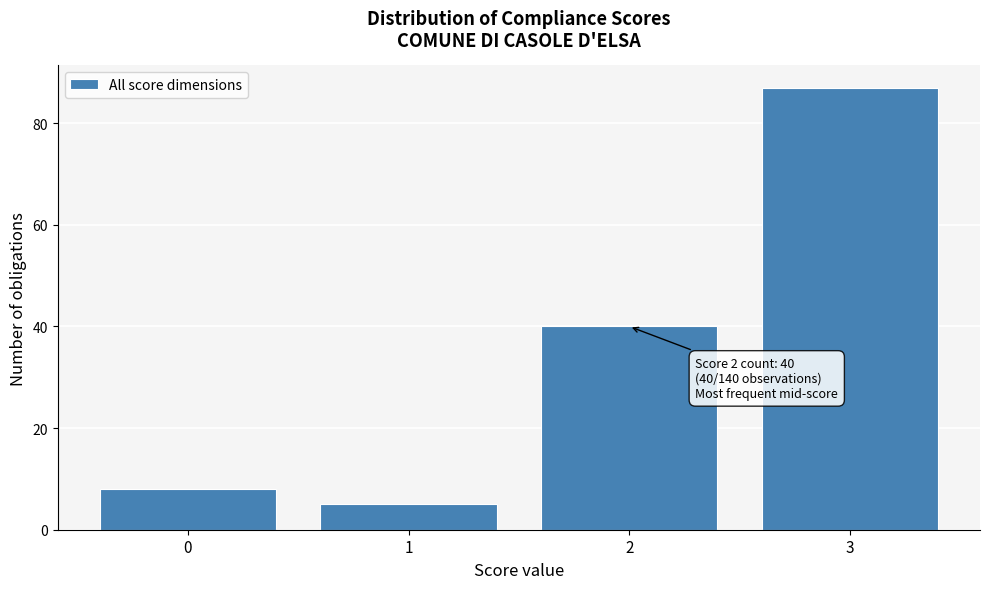

Reading left to right, list all the values displayed in this chart.

0=8	1=5	2=40	3=87